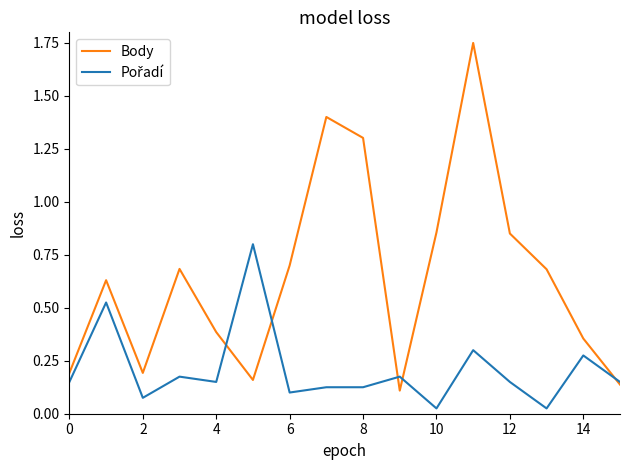

Which series has the largest range (max minus min)?

Body